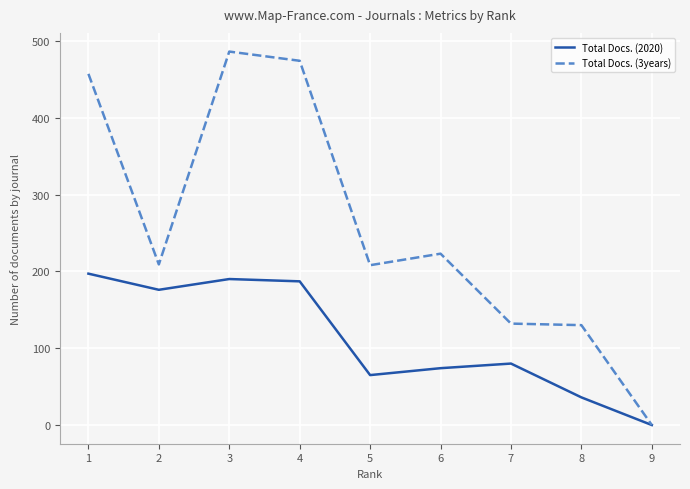

The value of Total Docs. (3years) at 8 is 130. True or false?

True